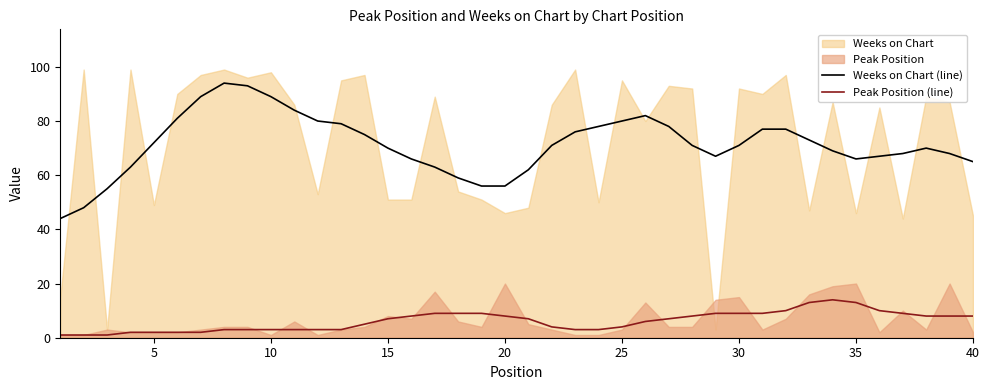

How many values in the Peak Position (line) series exceed 7?

18